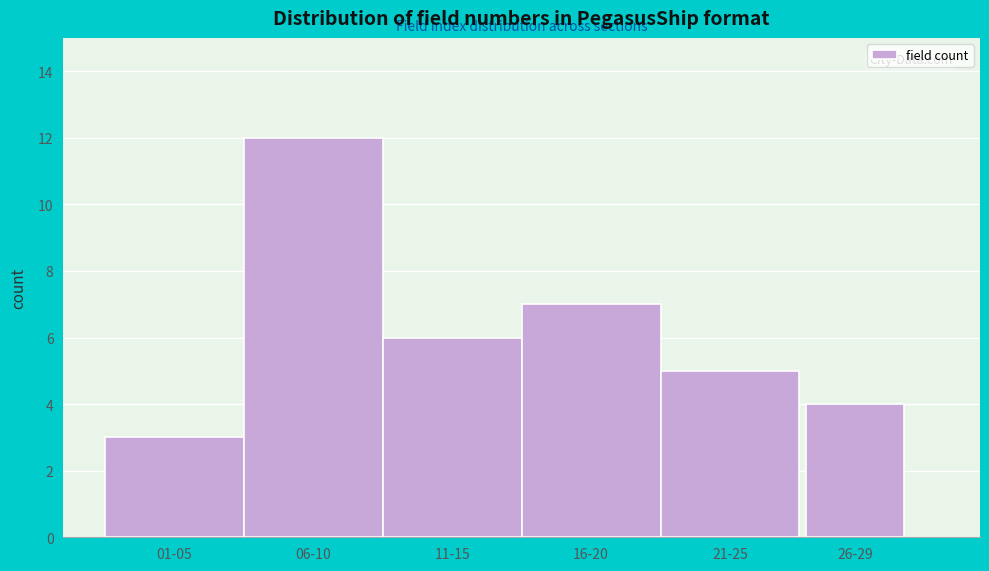

Reading left to right, list all the values displayed in this chart.

3	12	6	7	5	4